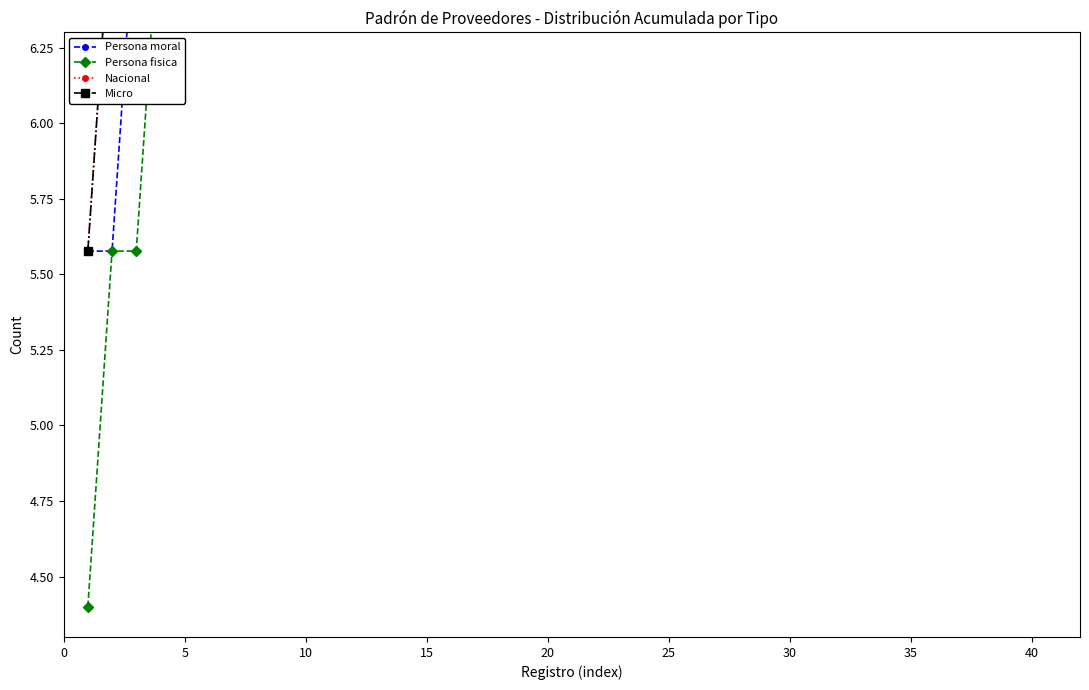

Reading right to left, extract all data points from this chart.

Persona moral: 16.2	16.2	16.2	16.2	16.2	16.2	16.2	16.2	16.2	16.2	15.0	13.8	12.6	11.5	11.5	11.5	11.5	11.5	11.5	11.5	11.5	11.5	11.5	11.5	10.3	10.3	10.3	10.3	10.3	10.3	10.3	9.1	9.1	7.9	6.8	6.8	6.8	6.8	5.6	5.6
Persona fisica: 32.6	32.6	32.6	32.6	32.6	32.6	32.6	31.5	30.3	29.1	29.1	29.1	29.1	29.1	27.9	26.8	25.6	24.4	23.2	22.0	20.9	19.7	18.5	17.3	17.3	16.2	15.0	13.8	12.6	11.5	10.3	10.3	9.1	9.1	9.1	7.9	6.8	5.6	5.6	4.4
Nacional: 44.4	44.4	44.4	44.4	44.4	44.4	44.4	43.2	42.0	40.9	39.7	38.5	37.3	36.2	35.0	33.8	32.6	31.5	30.3	29.1	27.9	26.8	25.6	24.4	23.2	22.0	20.9	19.7	18.5	17.3	16.2	15.0	13.8	12.6	11.5	10.3	9.1	7.9	6.8	5.6
Micro: 16.2	16.2	16.2	16.2	16.2	16.2	16.2	16.2	16.2	16.2	16.2	16.2	16.2	16.2	16.2	16.2	16.2	16.2	16.2	16.2	16.2	16.2	16.2	16.2	16.2	16.2	16.2	16.2	16.2	16.2	15.0	13.8	12.6	11.5	11.5	10.3	9.1	7.9	6.8	5.6